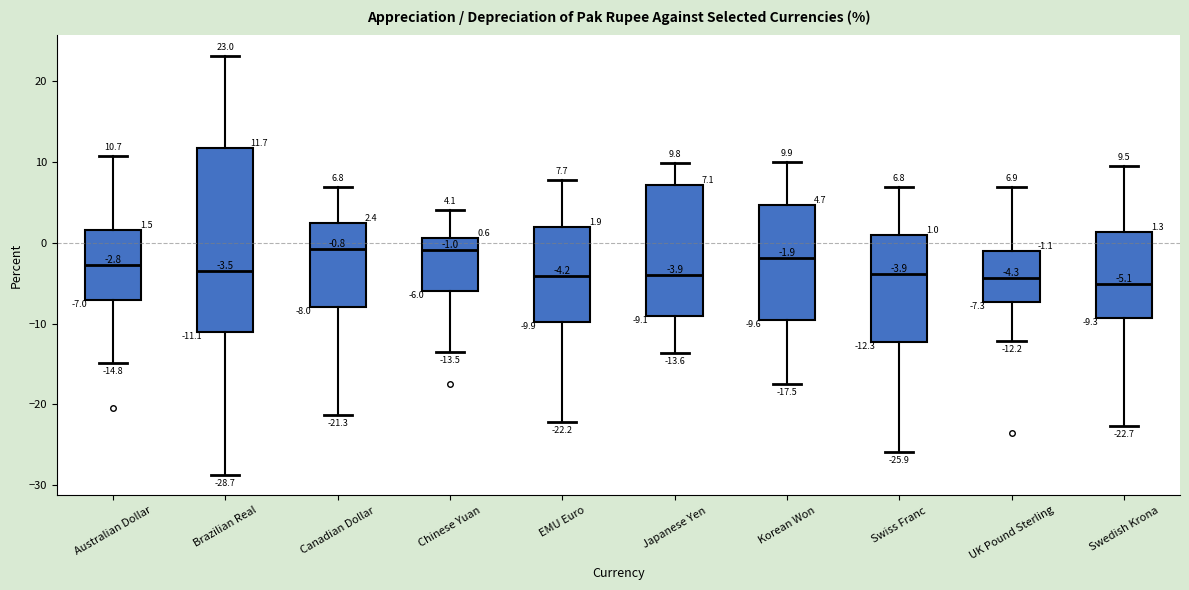

Comparing the boxes themselves (not the whiskers), which one is the tallest?

Brazilian Real